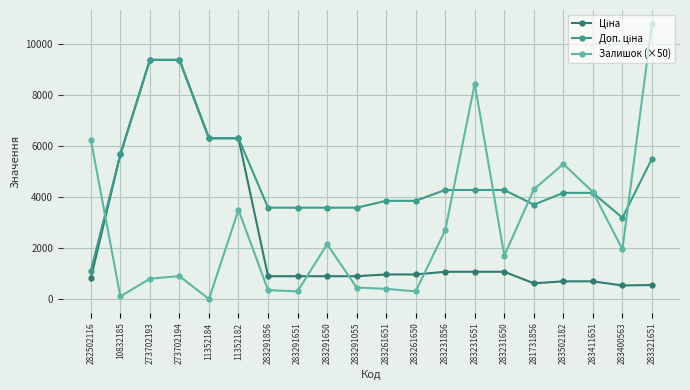

What is the sum of all Залишок (×50) values?

54900.0